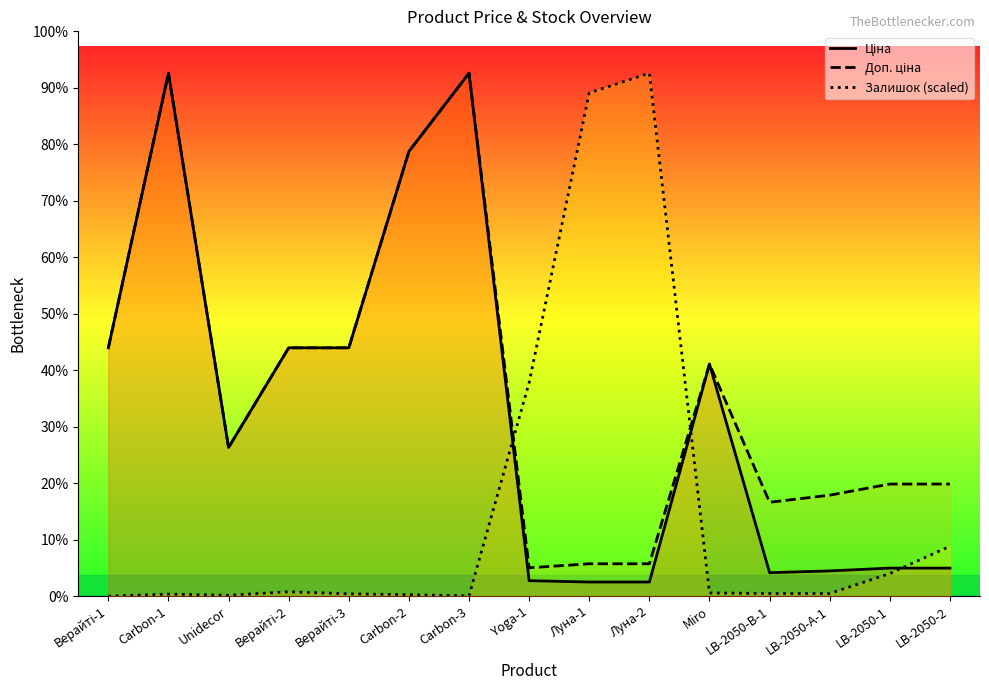

At which label does Залишок (scaled) reach its minimum?

Верайті-1